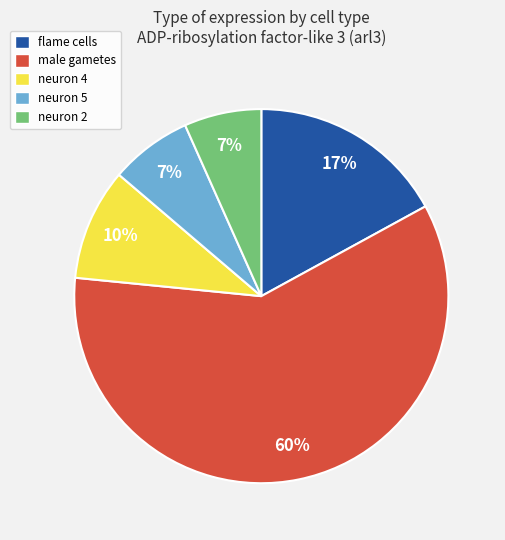

To the nearest percent, what portion does neuron 4 represent?

10%